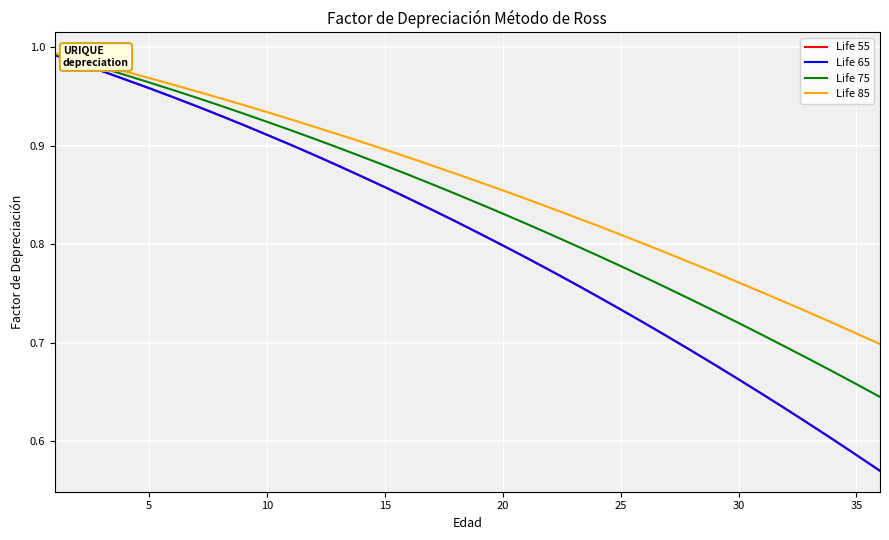

Which series has the largest total across all categories?

Life 85